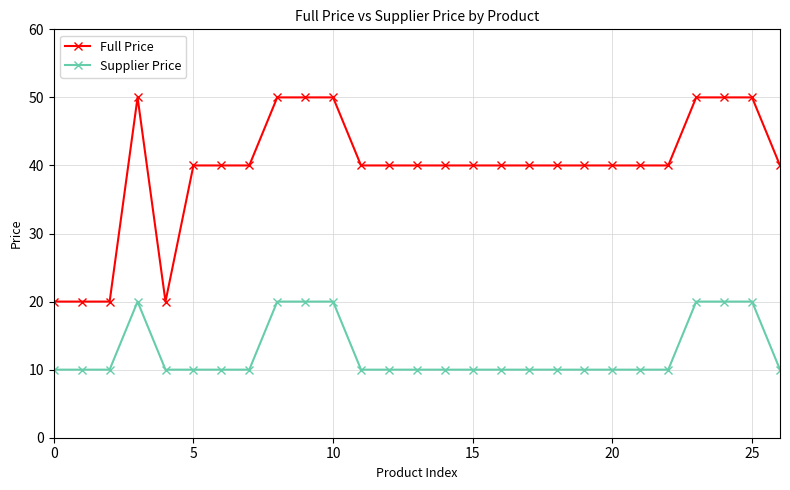

How many lines are shown in the chart?

2